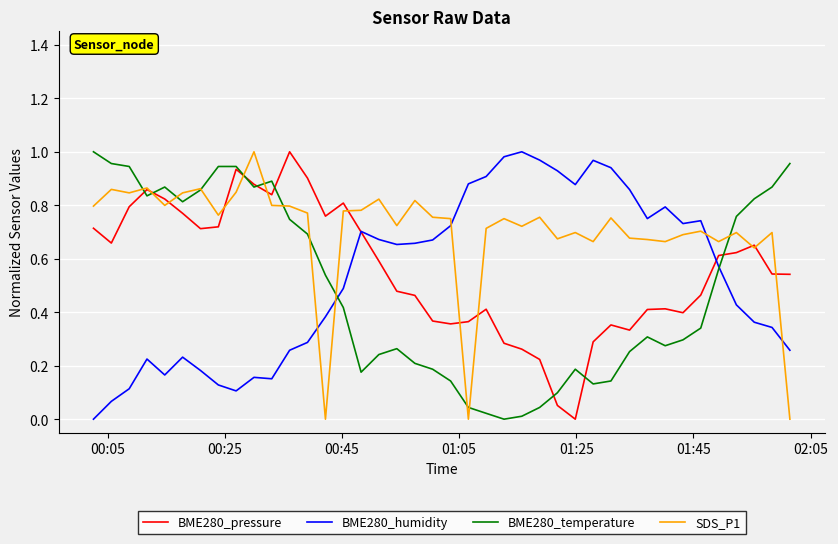

Which series has the largest total across all categories?

SDS_P1